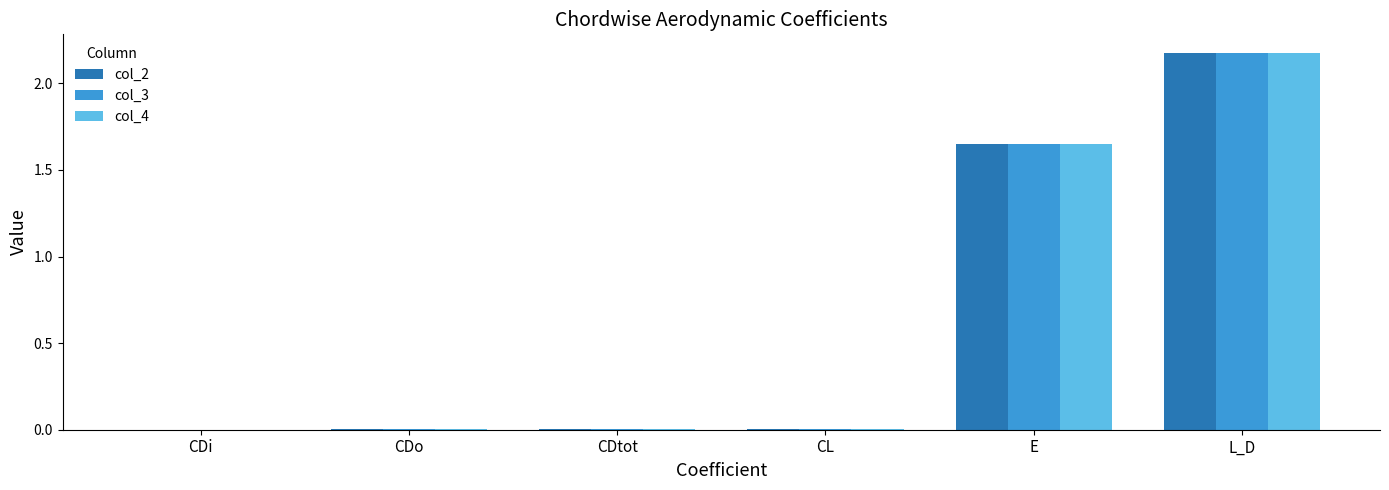

At which label is col_4 closest to 1?

E